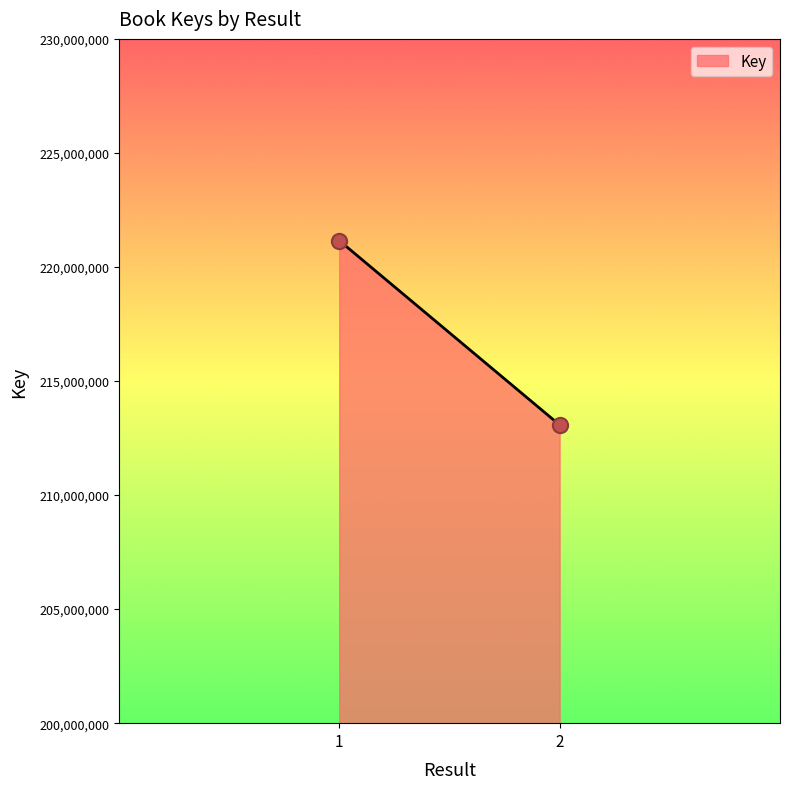

What is the difference between the maximum and minimum values?

8083462.0